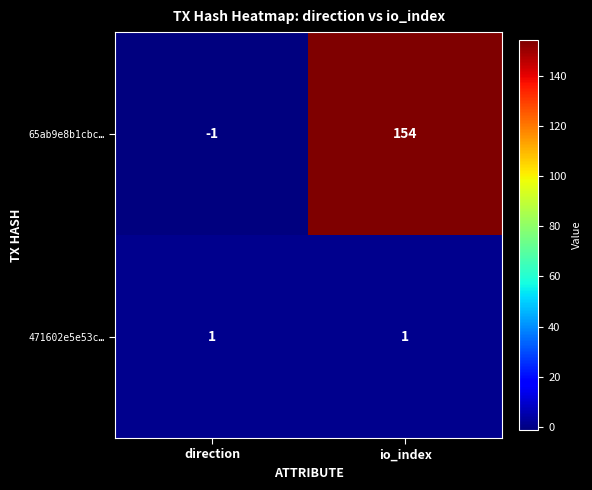

Which label corresponds to the largest value in the chart?

io_index